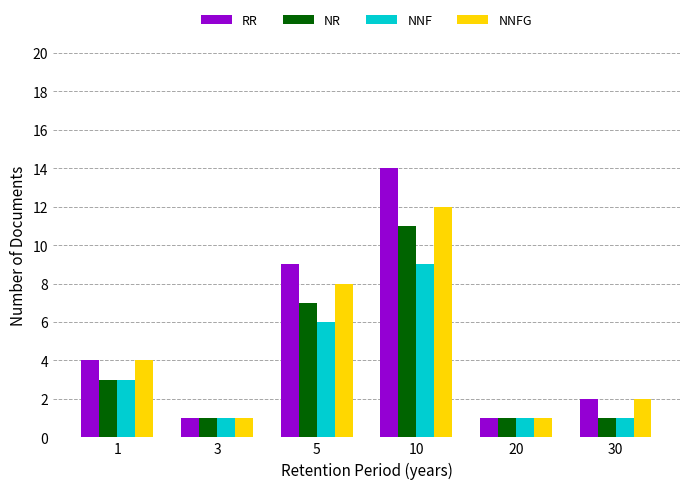

Is it true that NR equals 5 at 10?

False